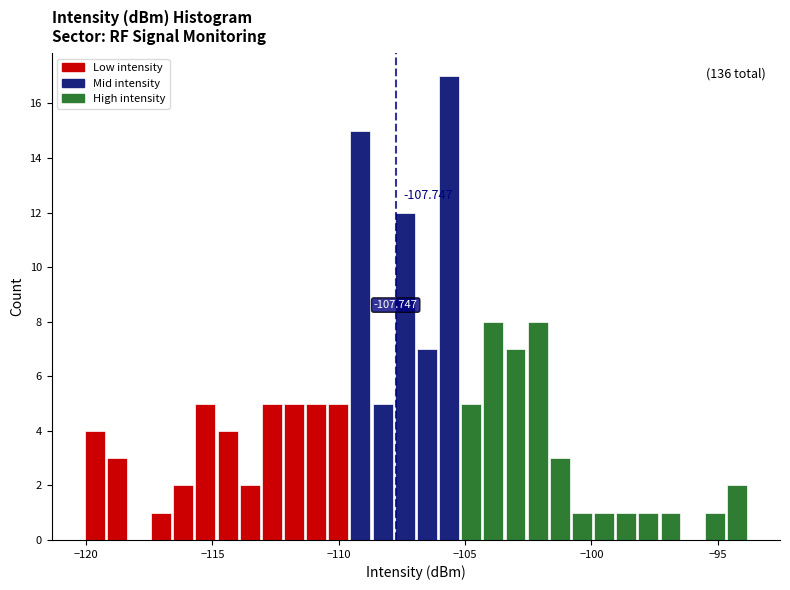

Around what value on the x-axis is the tallest bar? Give the approximate position of its centre, as read against the axis.

-105.5